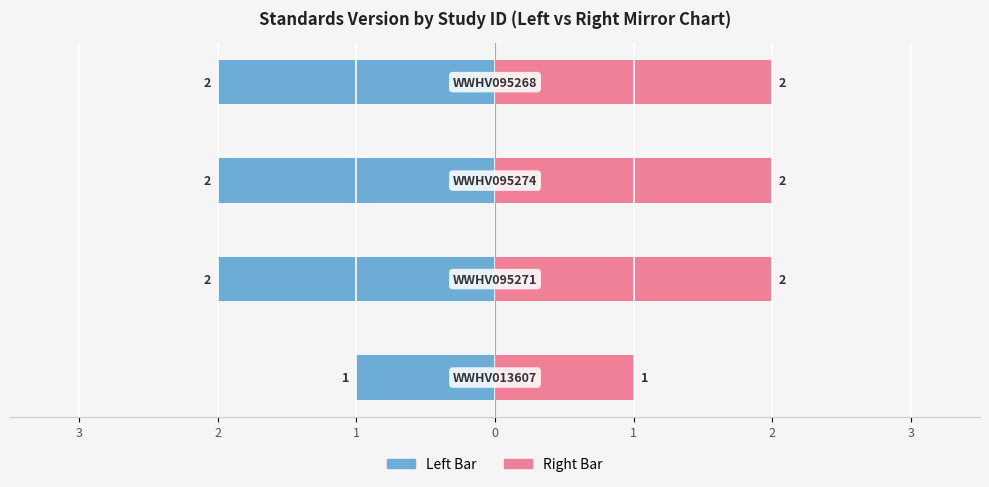

Is the value of Standards Version (Right) at 2 greater than the value of Standards Version (Left) at 3?

Yes